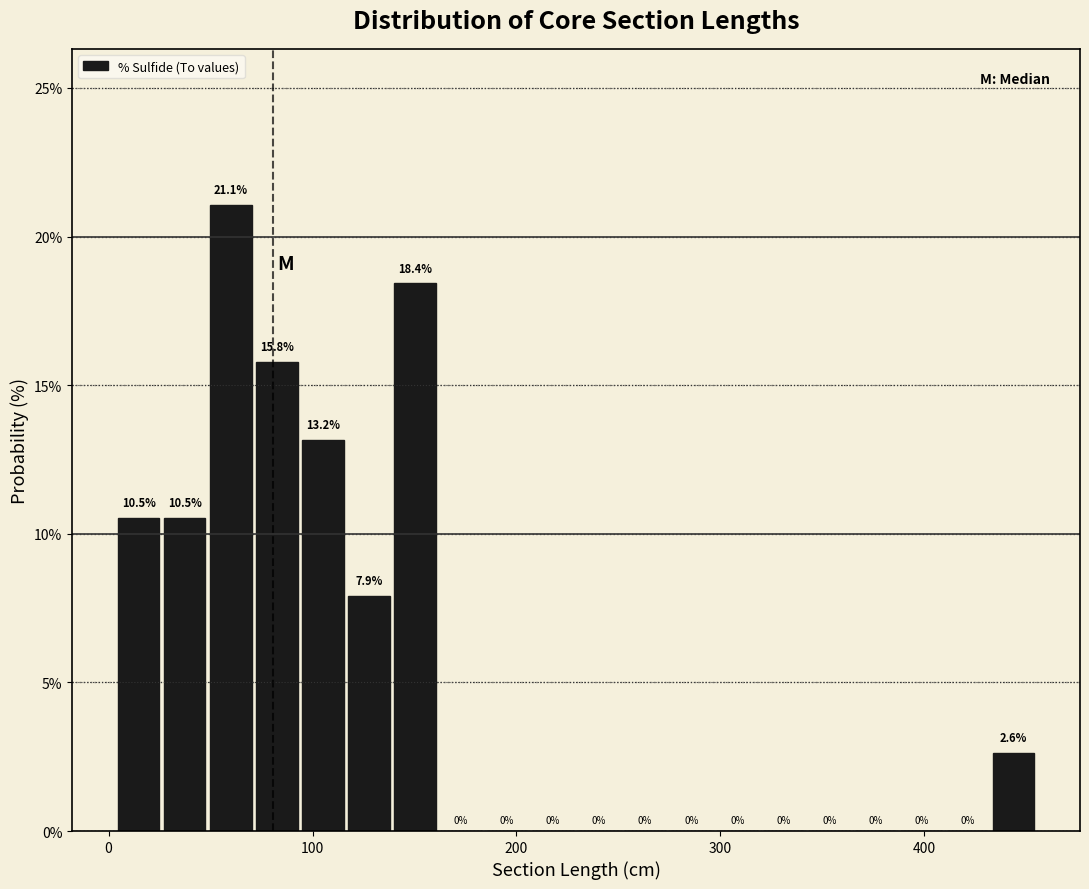

Read against the x-axis, roughly where is the centre of the tallest bar?

60